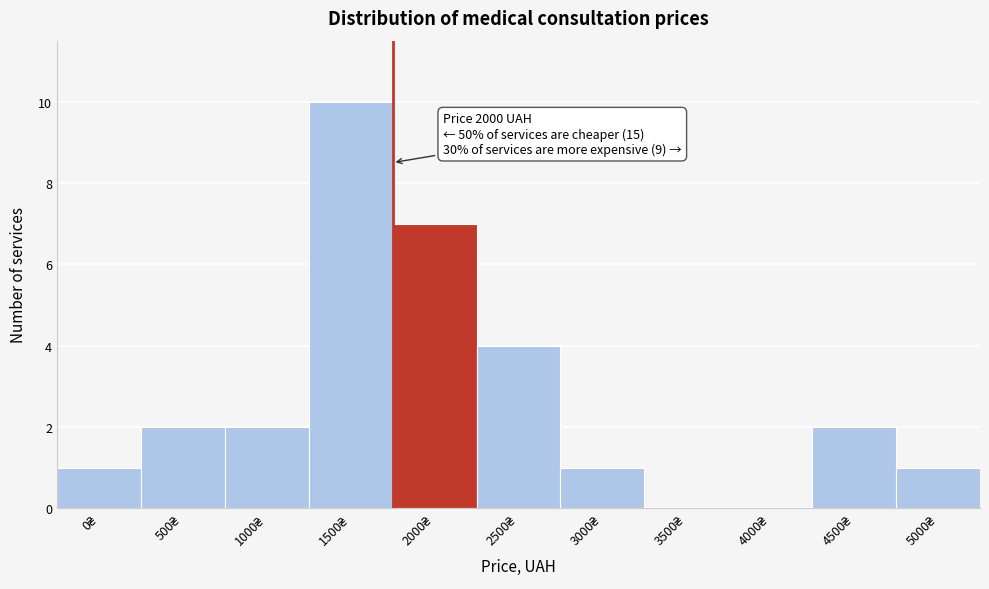

What is the sum of all values?

30